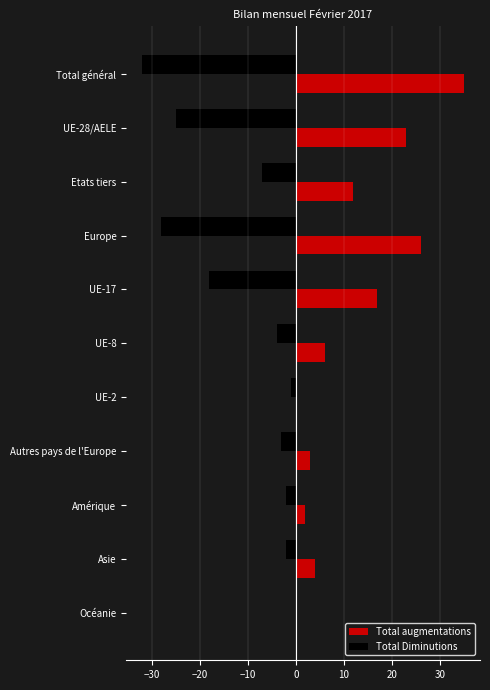

What is the sum of all Total Diminutions values?

-122